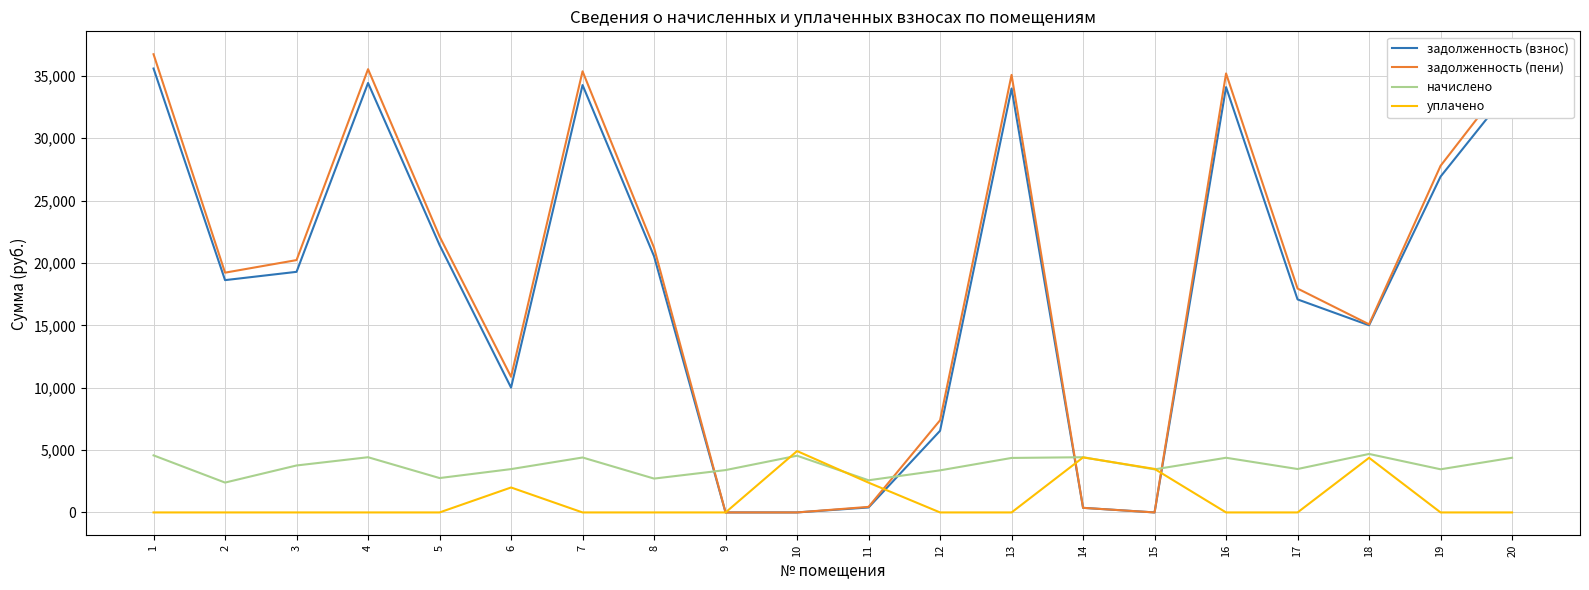

True or false: задолженность (взнос) has more than 0 interior local peaks.

True